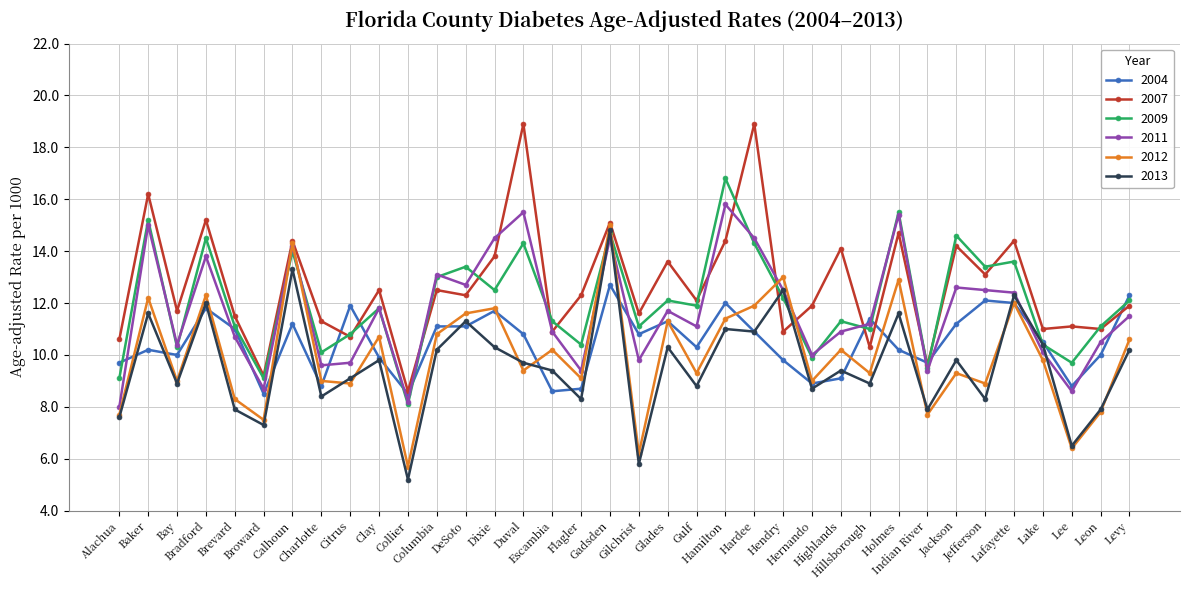

True or false: 2012 has more than 2 points higher than both neighbors.

True